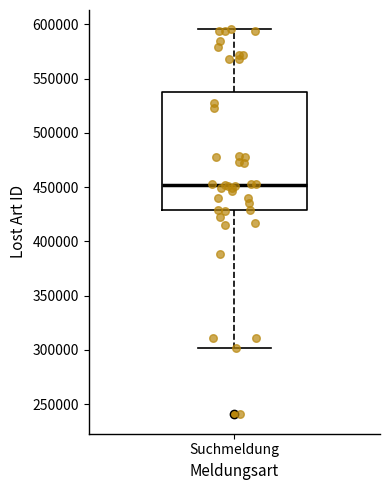

Transcribe this box plot: give where the median line is, the range the box spans, and where the two whiskers end, as read against the y-axis. The values are not printed on the chart, so give them approximately, as read against the axis.

median 450000, box 430000 to 535000, whiskers 300000 to 595000